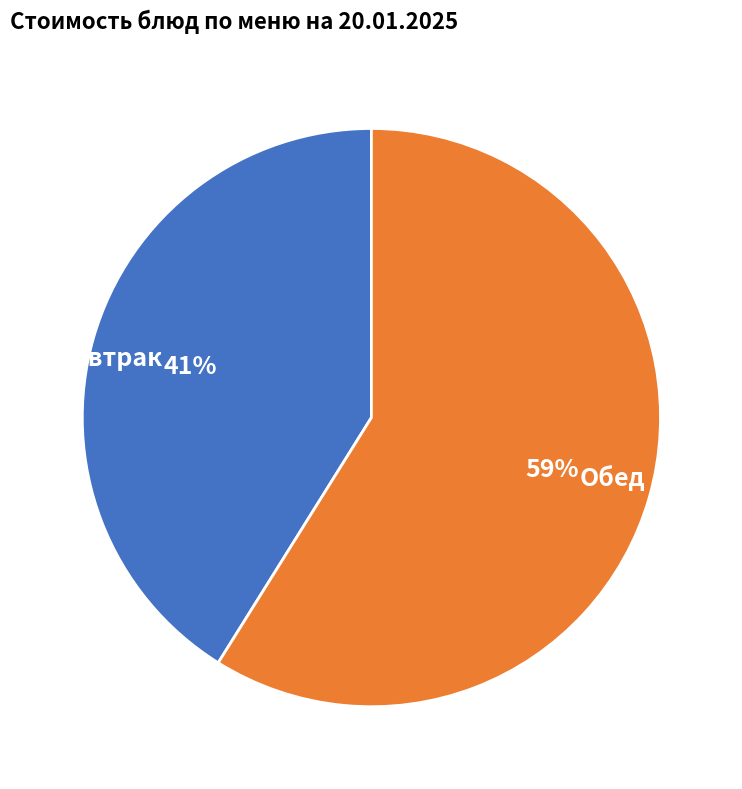

How many slices are in this pie chart?

2